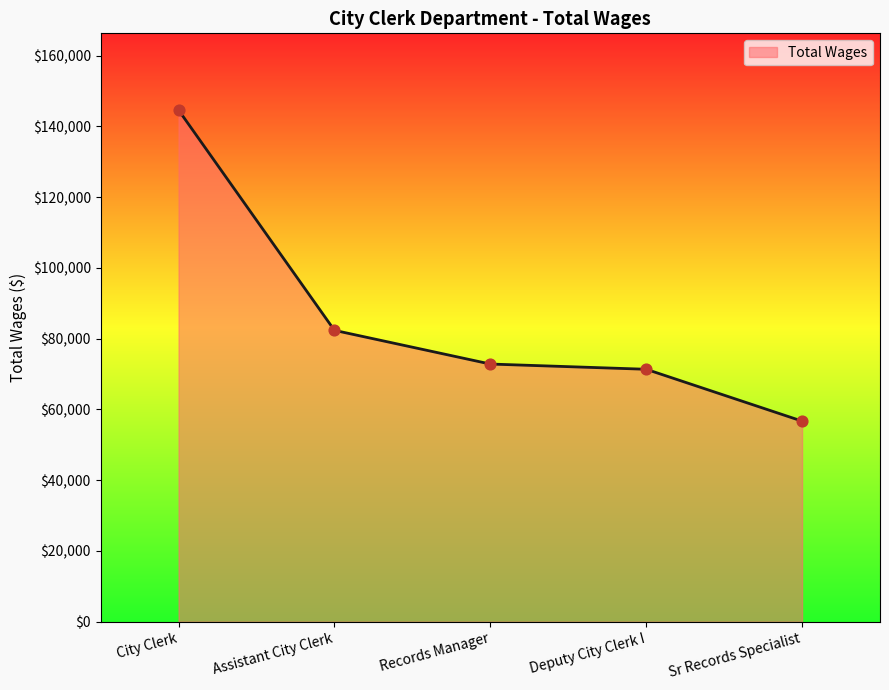

Approximately how many times larger is the value at Sr Records Specialist compared to Records Manager?

0.8